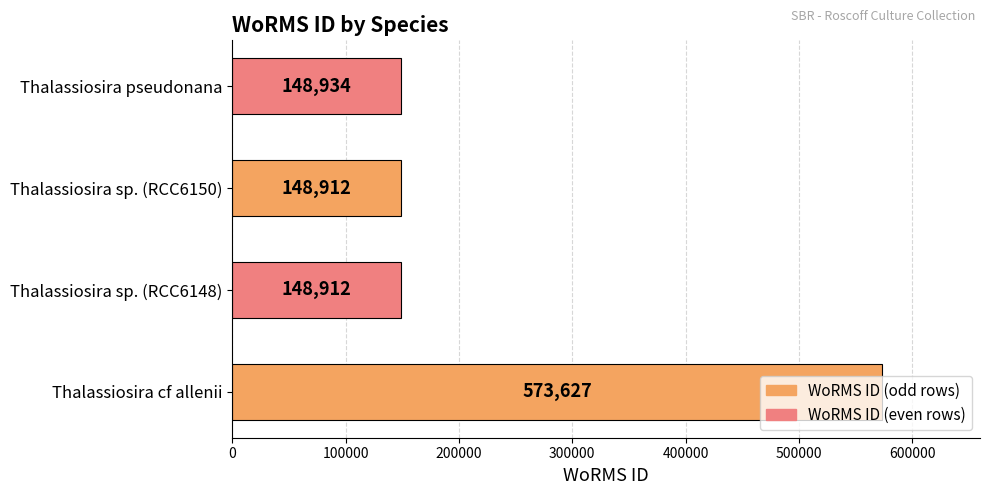

The chart shows a value of 573627 at Thalassiosira cf allenii. True or false?

True